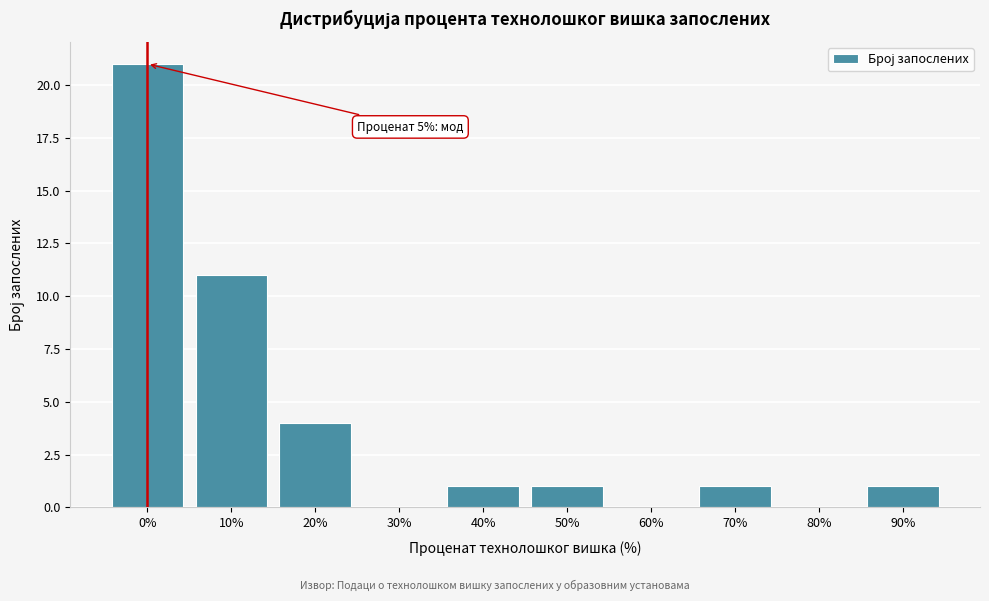

Reading left to right, list all the values displayed in this chart.

0%=21	10%=11	20%=4	30%=0	40%=1	50%=1	60%=0	70%=1	80%=0	90%=1